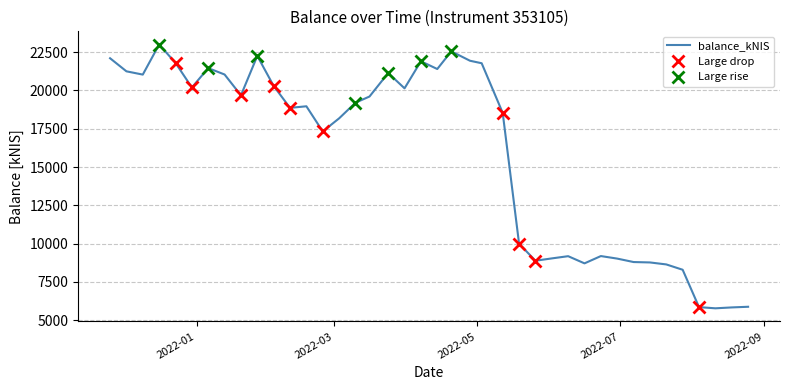

What is the difference between the maximum and minimum values?

17221.7